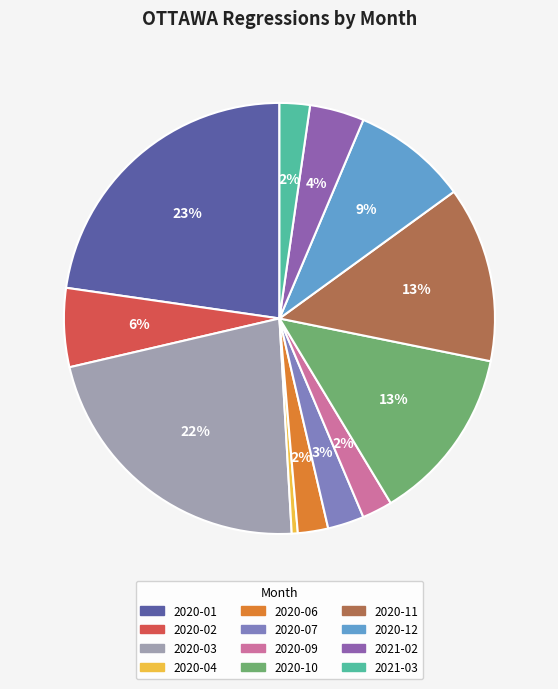

How many slices are in this pie chart?

12